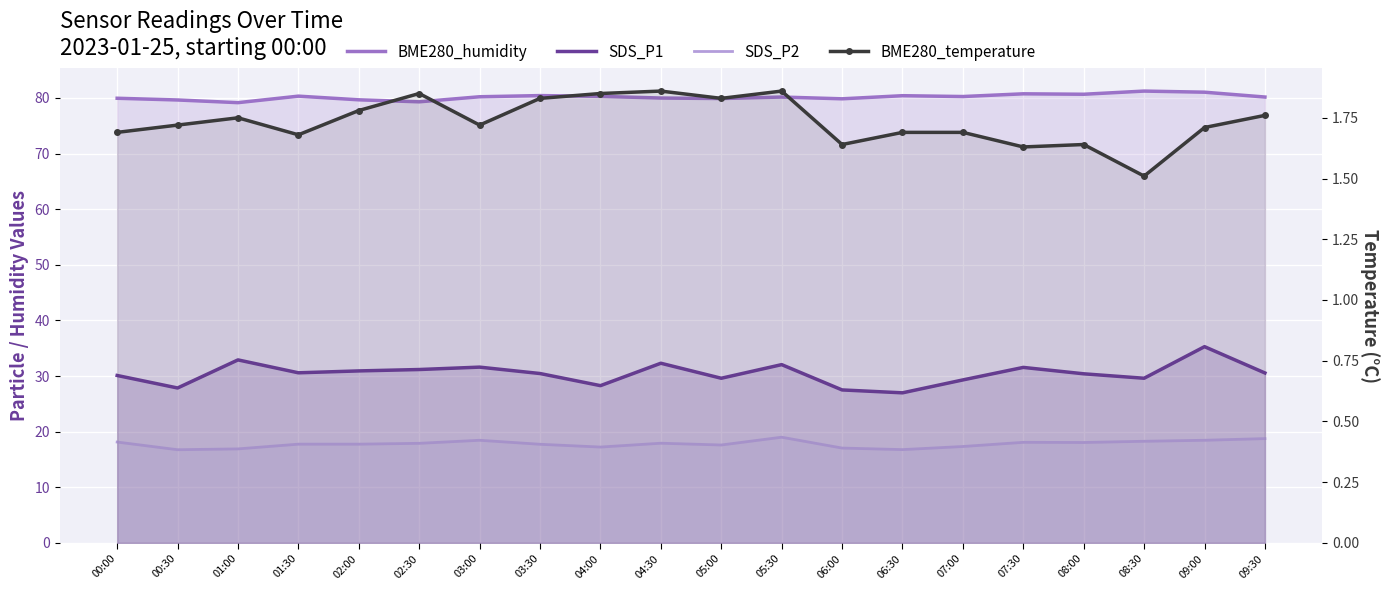

What is the difference between the highest and lowest values at 00:30?

77.9